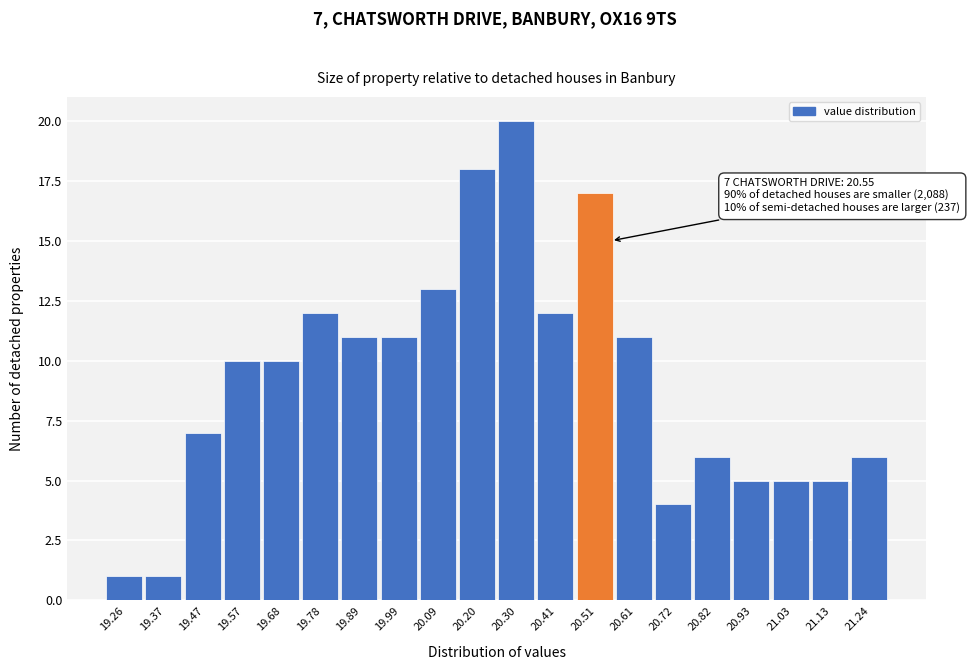

Over which range of the x-axis is the bar tallest?

20.250 to 20.354